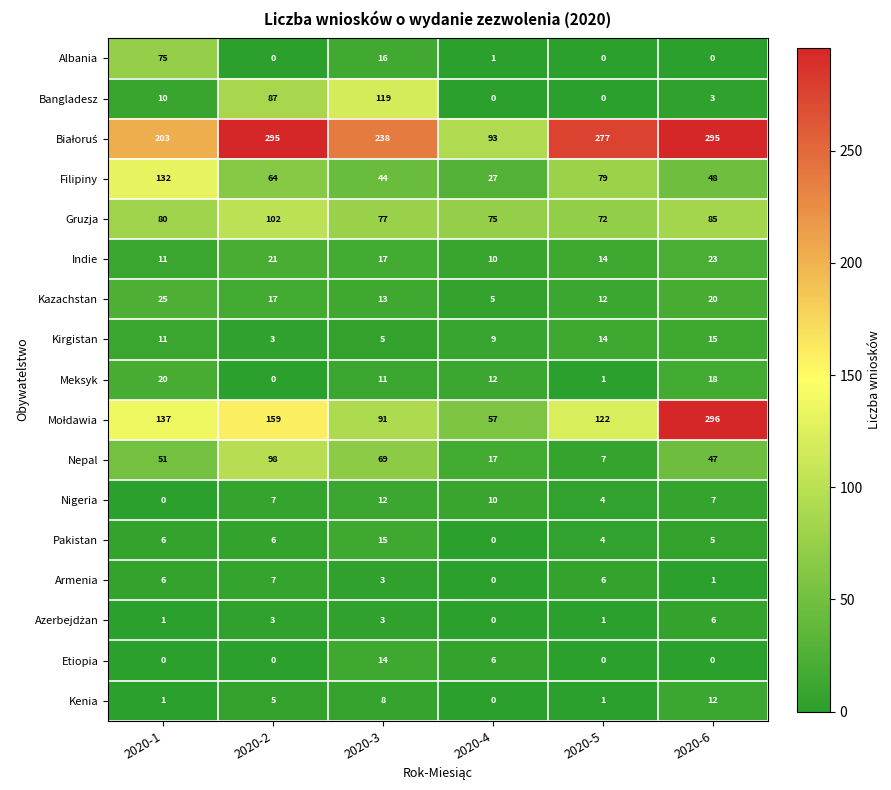

What is the difference between the highest and lowest values at 2020-4?

93